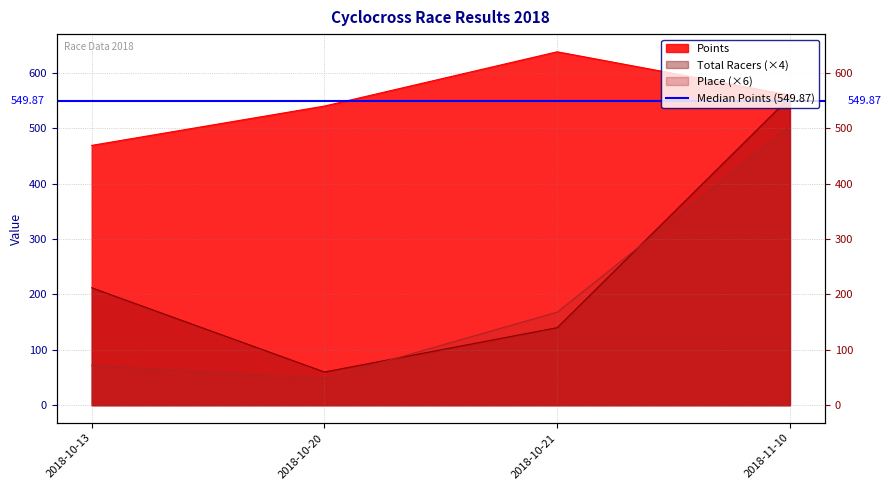

At which label is Points closest to 553?

2018-11-10